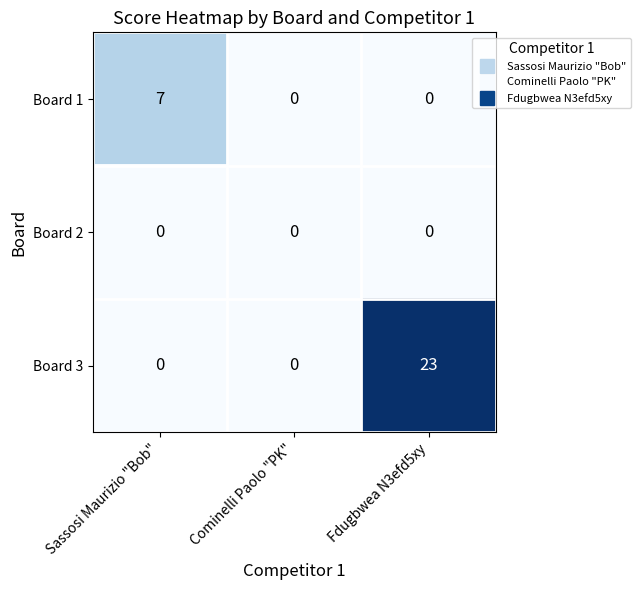

Reading left to right, extract all data points from this chart.

Board 1: 7	0	0
Board 2: 0	0	0
Board 3: 0	0	23